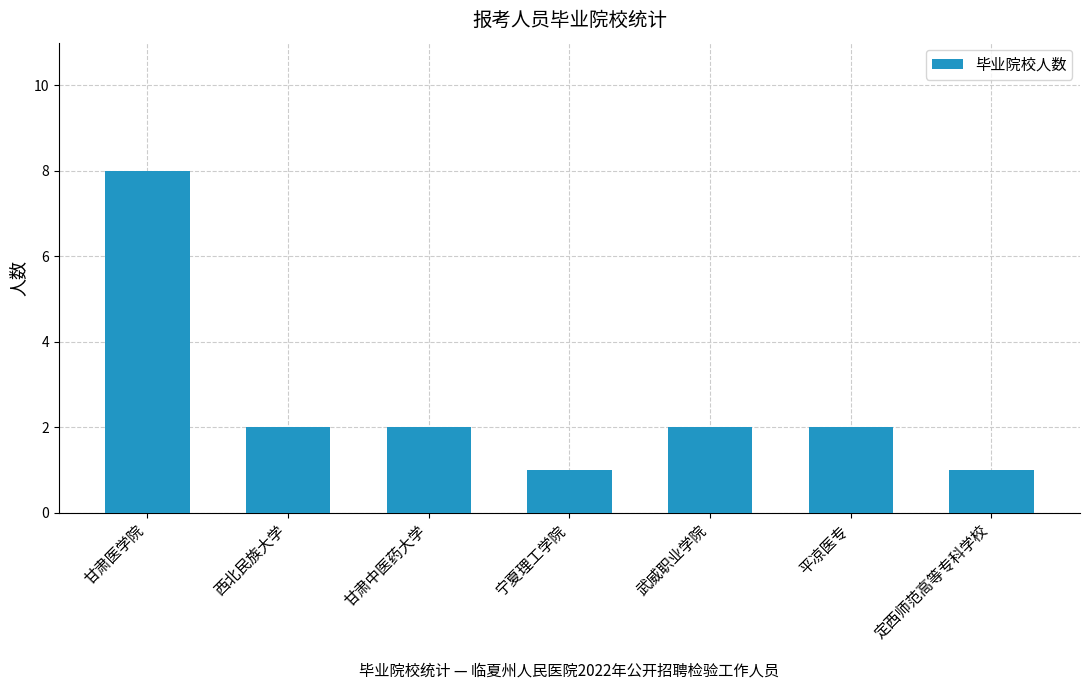

What is the maximum value shown in the chart?

8